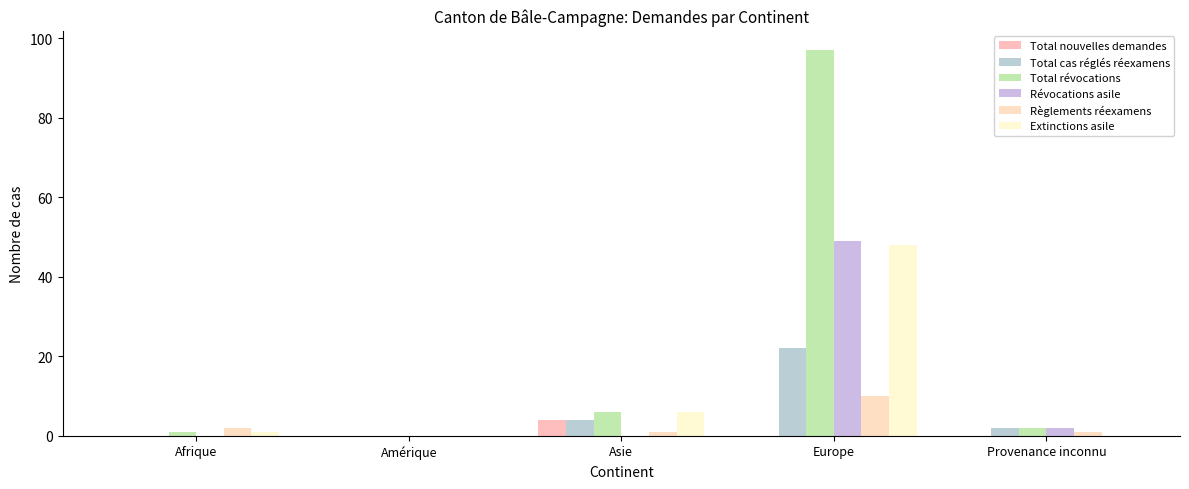

What is the difference between the Règlements réexamens values at Afrique and Europe?

8